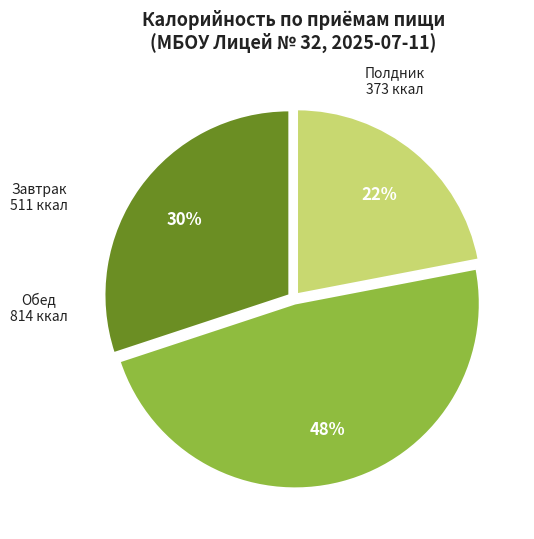

Is there a majority slice in this chart?

No